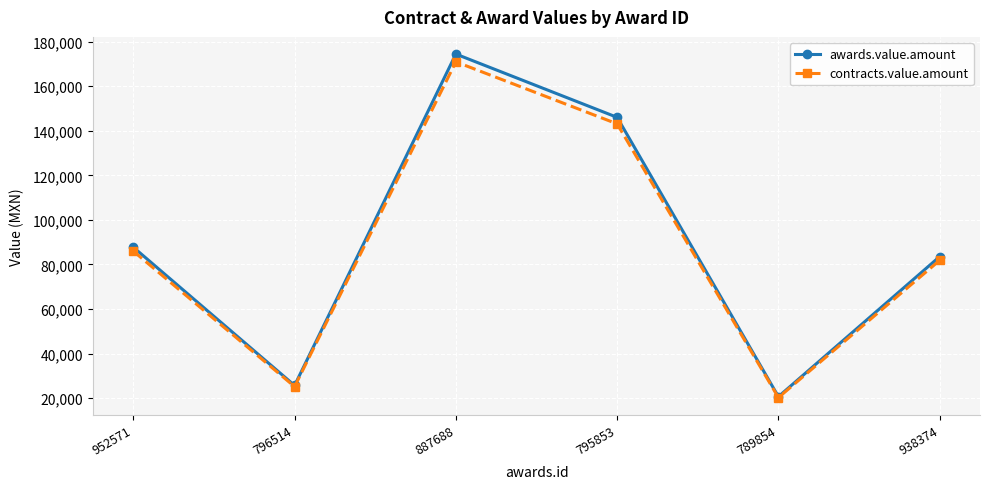

In contracts.value.amount, how many points are lower than both neighbors (excluding endpoints)?

2